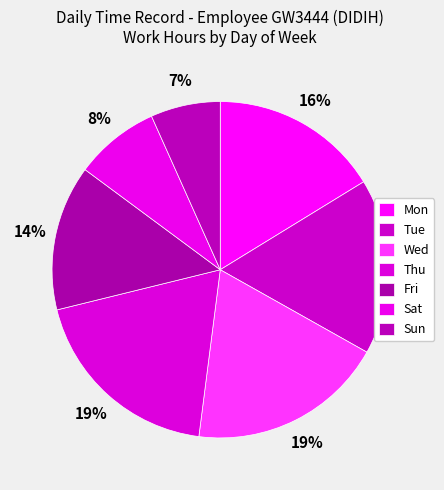

How many segments does this pie chart have?

7